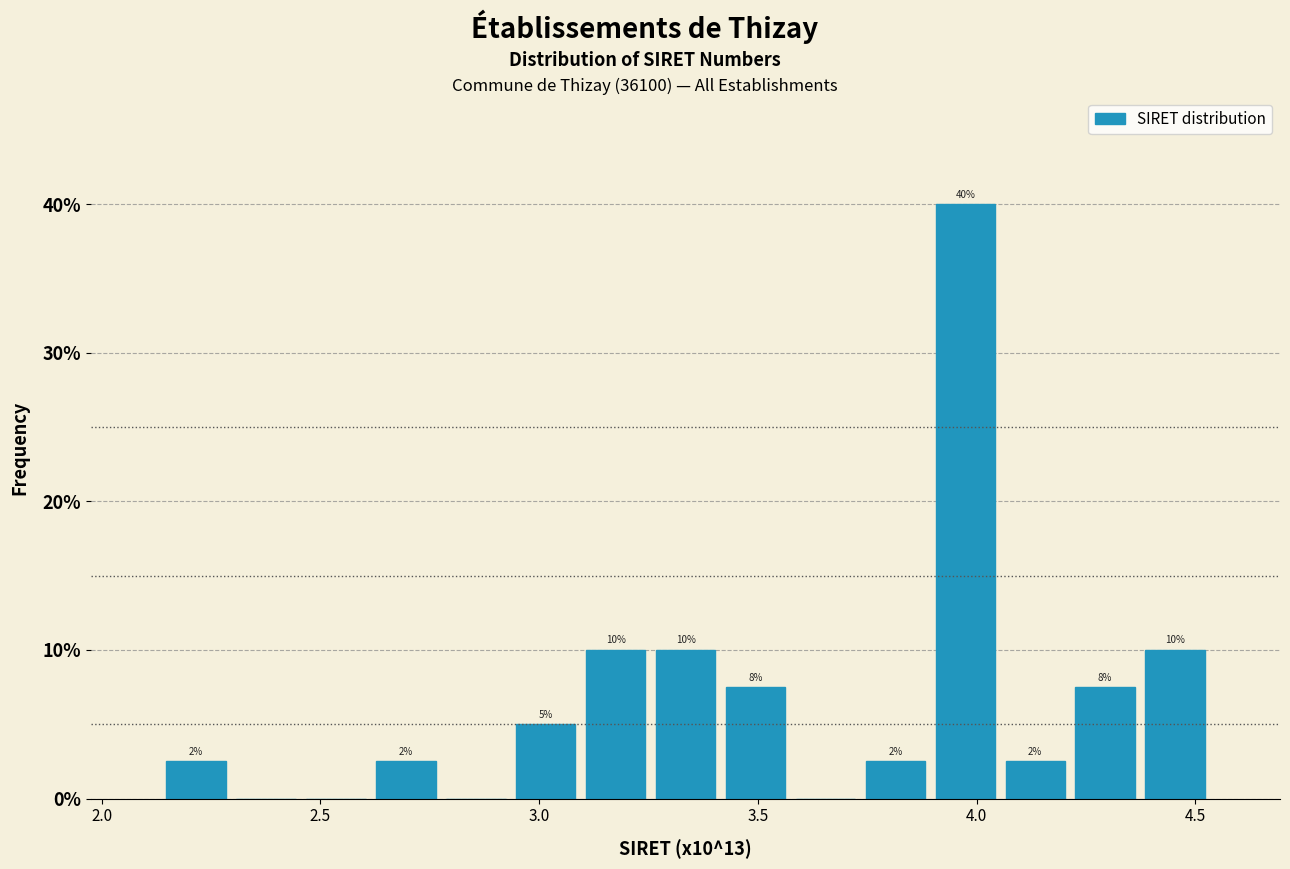

Read against the x-axis, roughly where is the centre of the tallest bar?

3.95